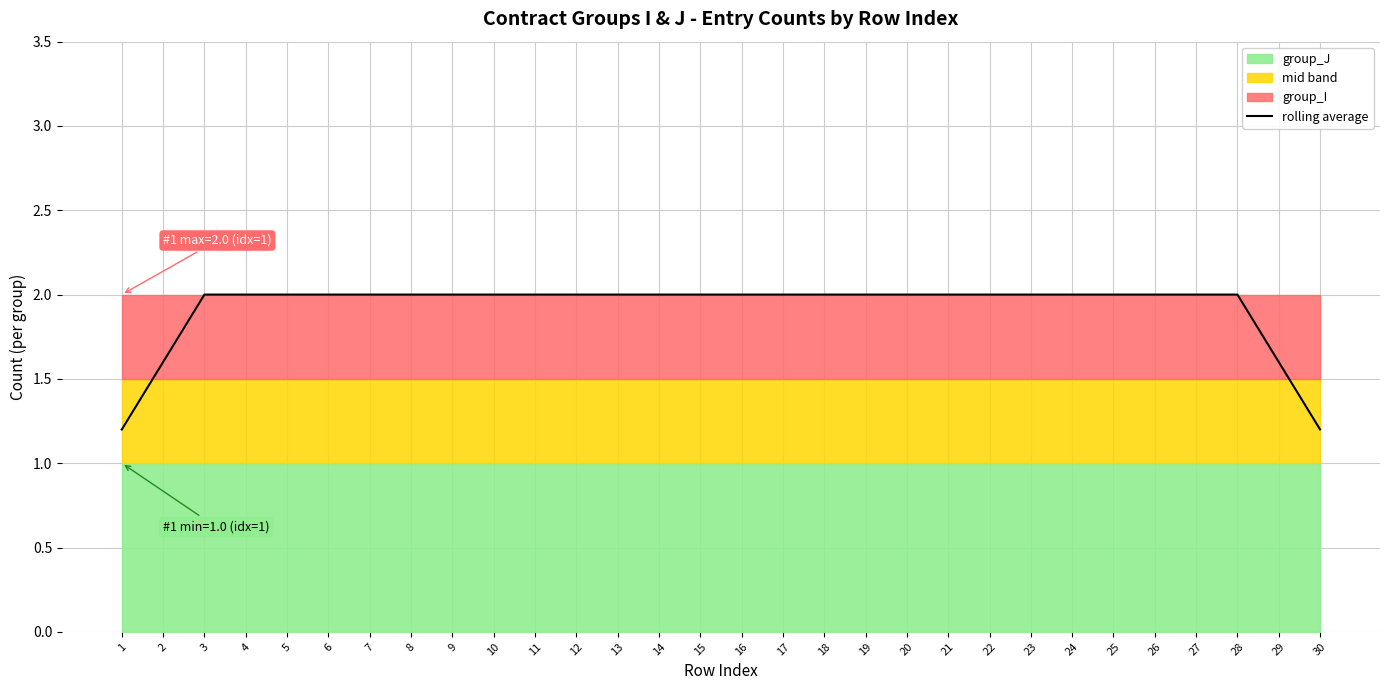

Rank the categories by value from highest to lowest.

3, 4, 5, 6, 7, 8, 9, 10, 11, 12, 13, 14, 15, 16, 17, 18, 19, 20, 21, 22, 23, 24, 25, 26, 27, 28, 2, 29, 1, 30